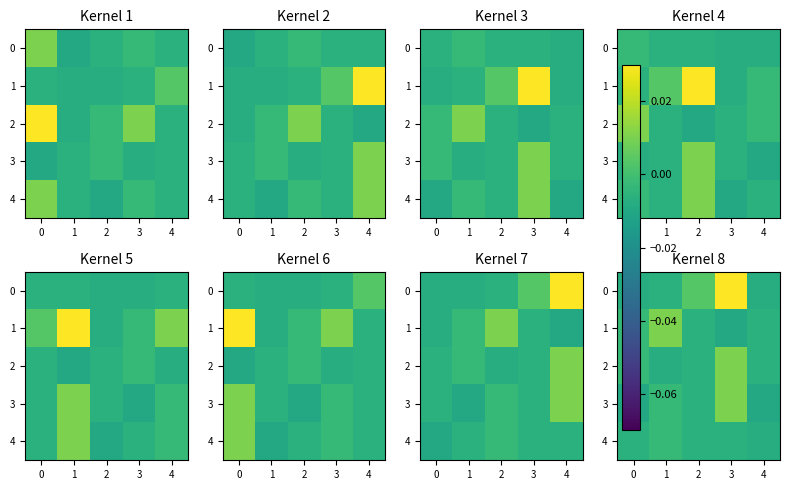

Which category has the lowest value in the row_0 series?

3